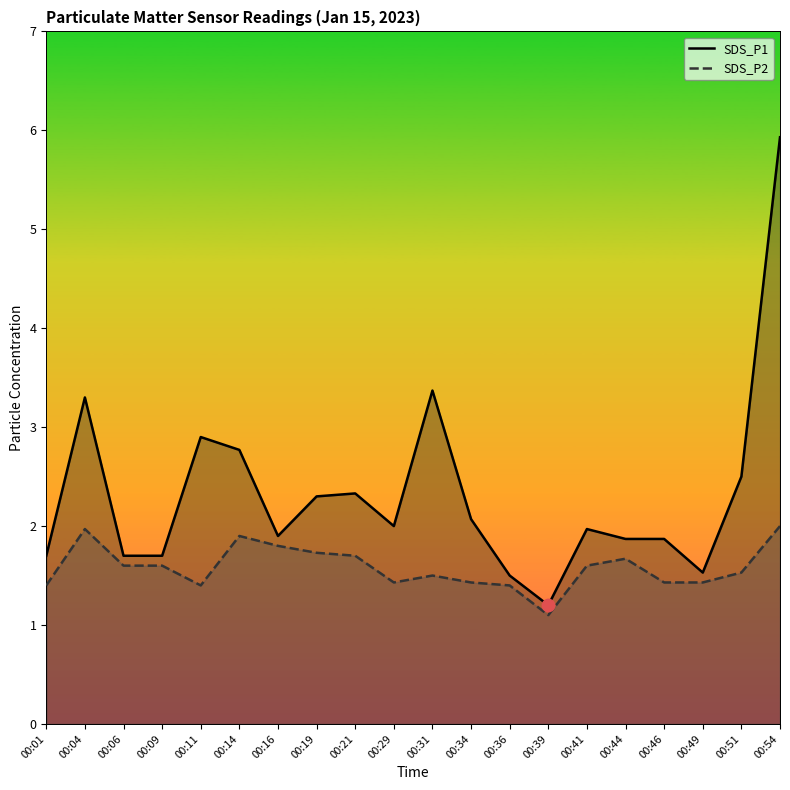

What are all the series names shown in the legend?

SDS_P1, SDS_P2